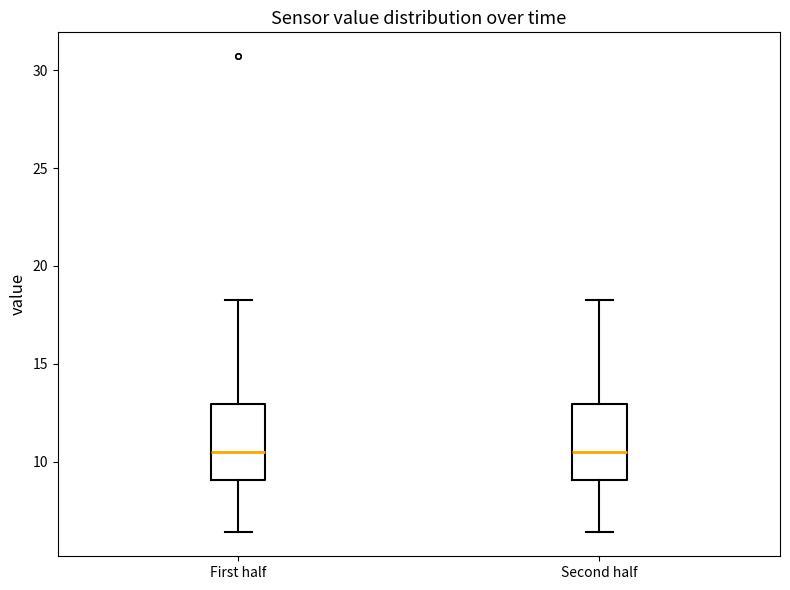

Reading left to right, transcribe this box plot: for each box, give where its median line is, the range the box spans, and where its two whiskers end, as read against the y-axis. The values are not printed on the chart, so give them approximately, as read against the axis.

First half: median 10.5, box 9.0 to 13.0, whiskers 6.5 to 18.0
Second half: median 10.5, box 9.0 to 13.0, whiskers 6.5 to 18.0